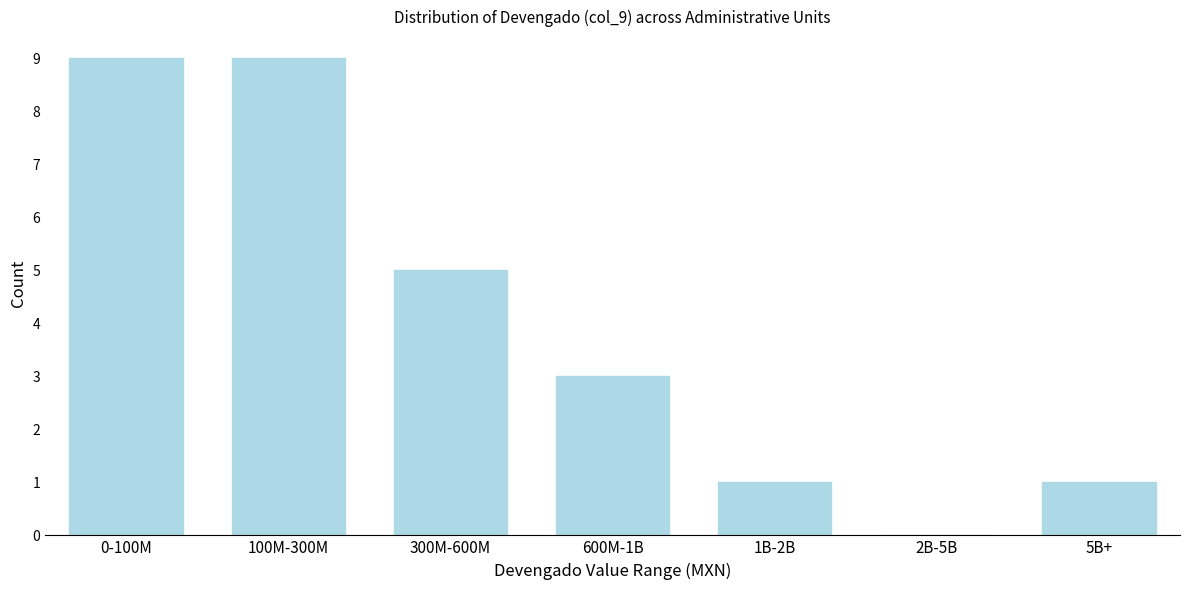

Reading left to right, extract all data points from this chart.

0-100M=9	100M-300M=9	300M-600M=5	600M-1B=3	1B-2B=1	2B-5B=0	5B+=1